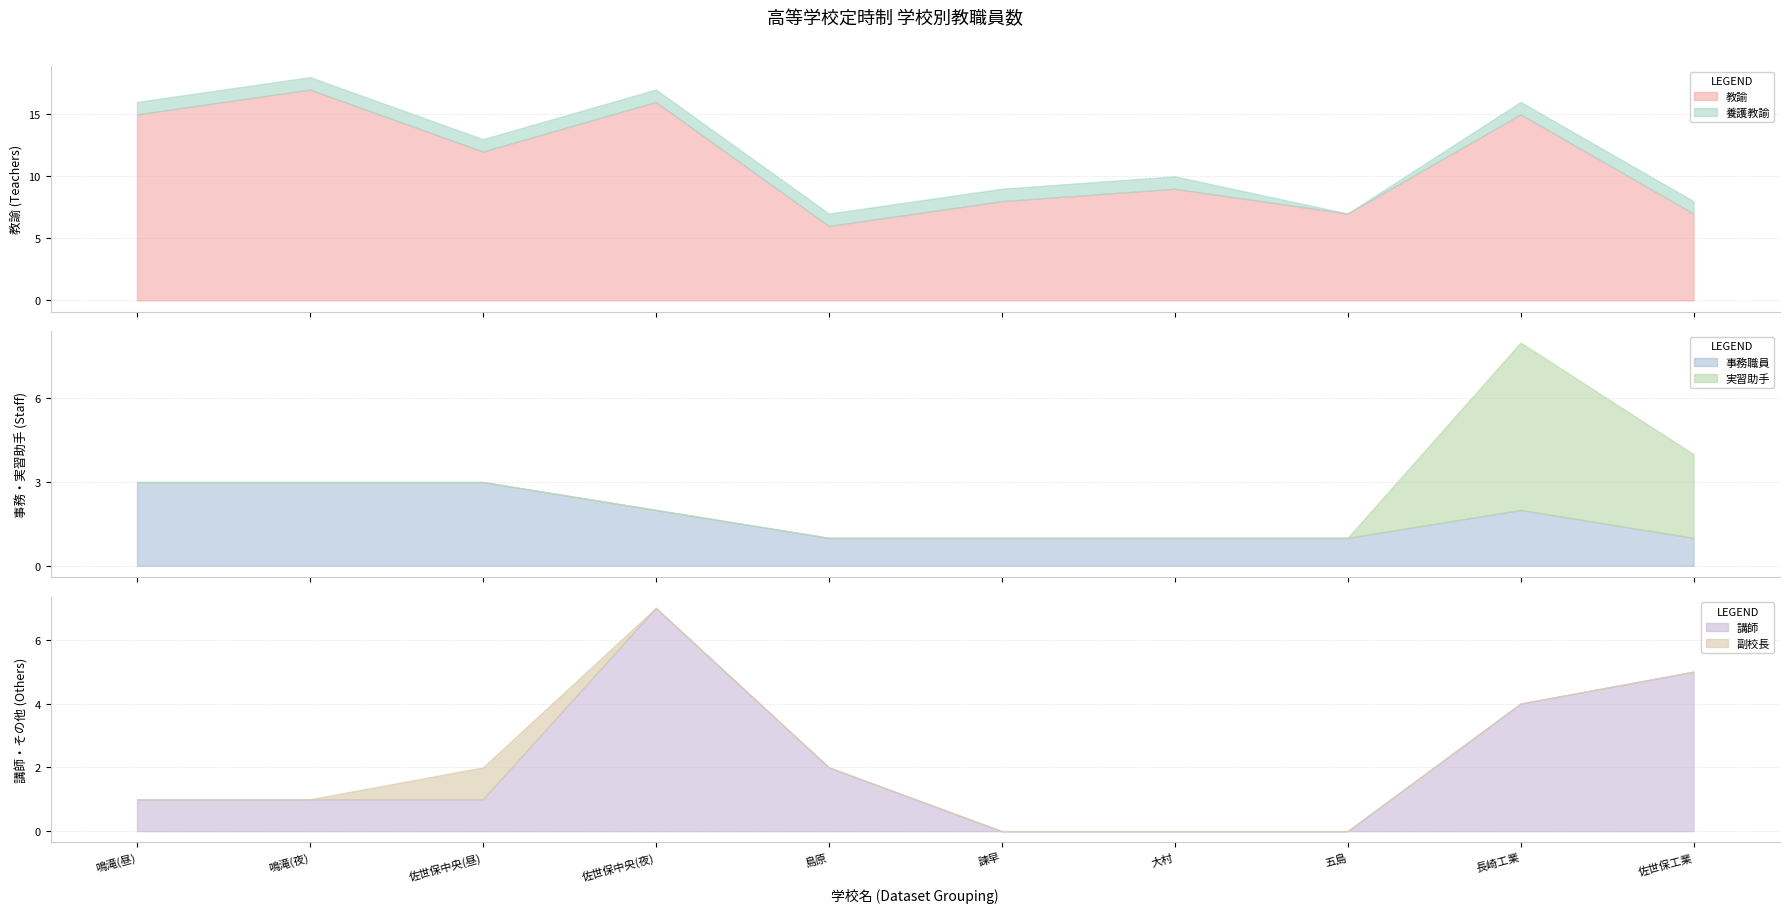

What is the value of the 事務職員 point at the 2nd from the left?

3